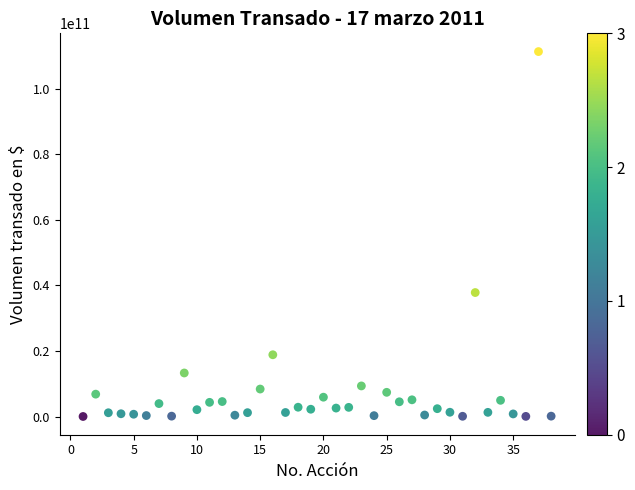

What is the range of X values (max minus min)?

37.0